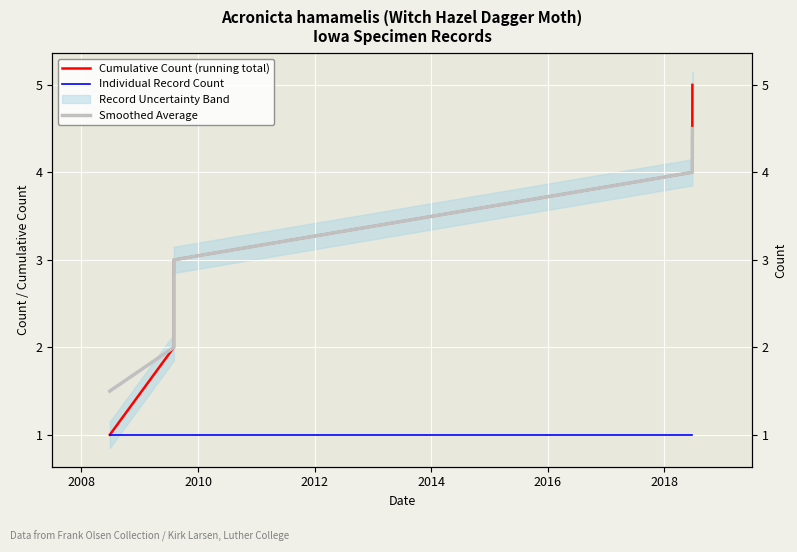

Is it true that Individual Record Count equals 0.6 at 2012?

False